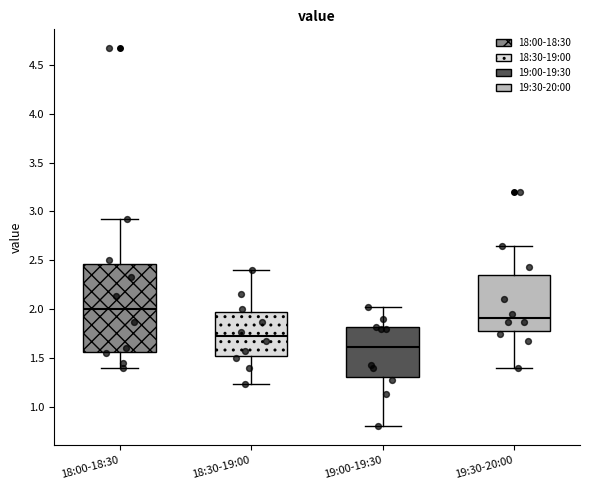

Reading left to right, read every box against the y-axis: the position of its median line, the range the box covers, and the ends of its whiskers. The values are not printed on the chart, so give them approximately, as read against the axis.

18:00-18:30: median 2.00, box 1.55 to 2.45, whiskers 1.40 to 2.90
18:30-19:00: median 1.70, box 1.50 to 1.95, whiskers 1.25 to 2.40
19:00-19:30: median 1.60, box 1.30 to 1.80, whiskers 0.80 to 2.00
19:30-20:00: median 1.90, box 1.80 to 2.35, whiskers 1.40 to 2.65